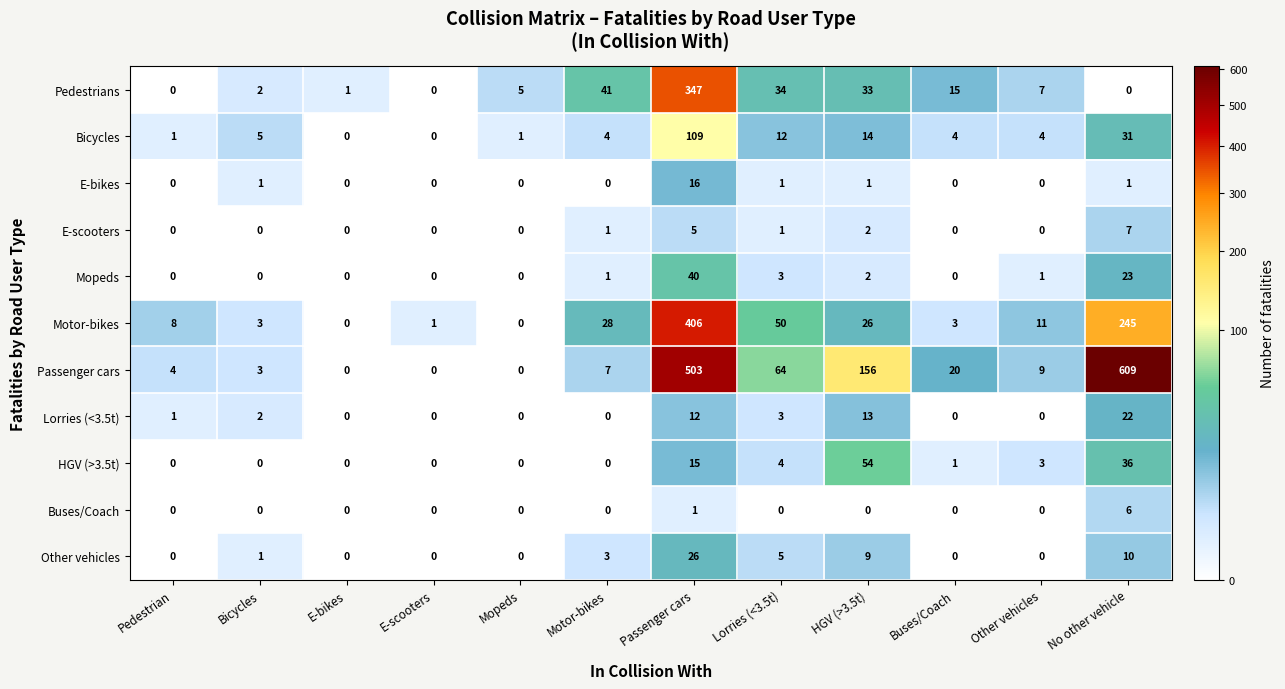

What is the difference between the HGV (>3.5t) values at Passenger cars and Lorries (<3.5t)?

11